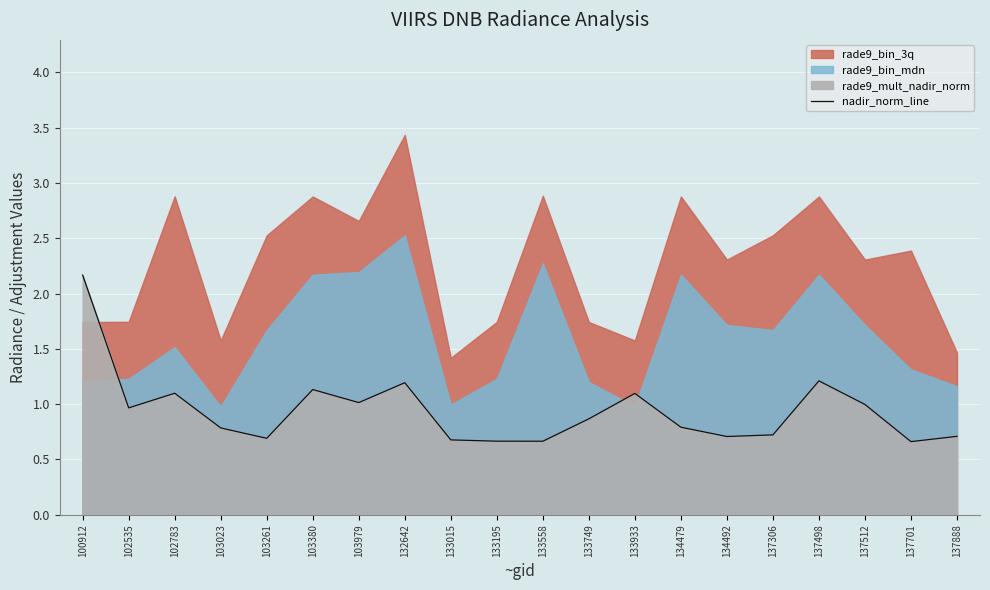

What is the change in value from 132642 to 133015?

-0.5